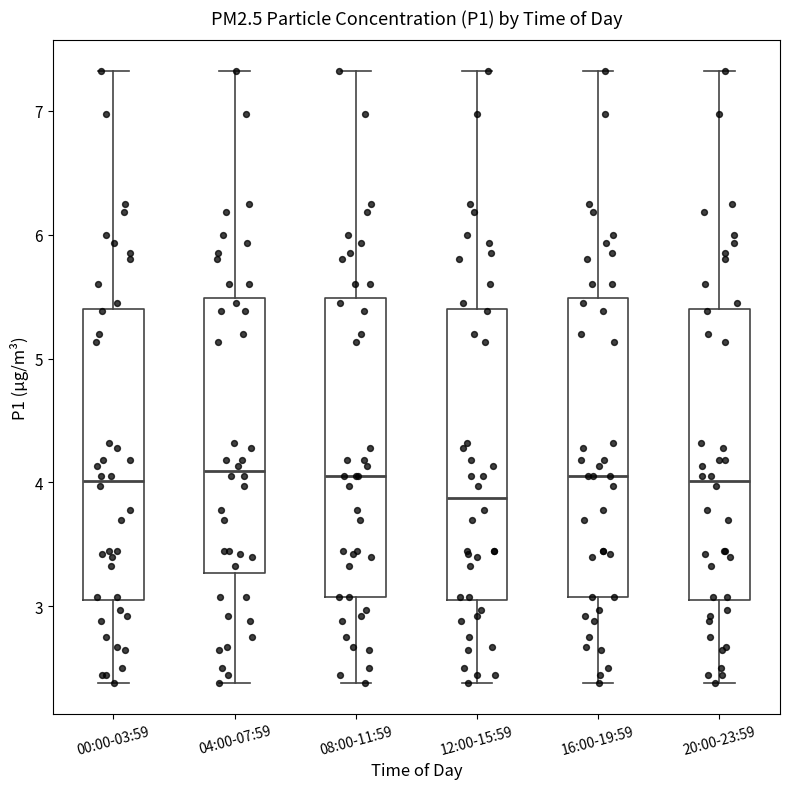

Reading left to right, transcribe this box plot: for each box, give where its median line is, the range the box spans, and where its two whiskers end, as read against the y-axis. The values are not printed on the chart, so give them approximately, as read against the axis.

00:00-03:59: median 4.0, box 3.1 to 5.4, whiskers 2.4 to 7.3
04:00-07:59: median 4.1, box 3.3 to 5.5, whiskers 2.4 to 7.3
08:00-11:59: median 4.1, box 3.1 to 5.5, whiskers 2.4 to 7.3
12:00-15:59: median 3.9, box 3.1 to 5.4, whiskers 2.4 to 7.3
16:00-19:59: median 4.1, box 3.1 to 5.5, whiskers 2.4 to 7.3
20:00-23:59: median 4.0, box 3.1 to 5.4, whiskers 2.4 to 7.3